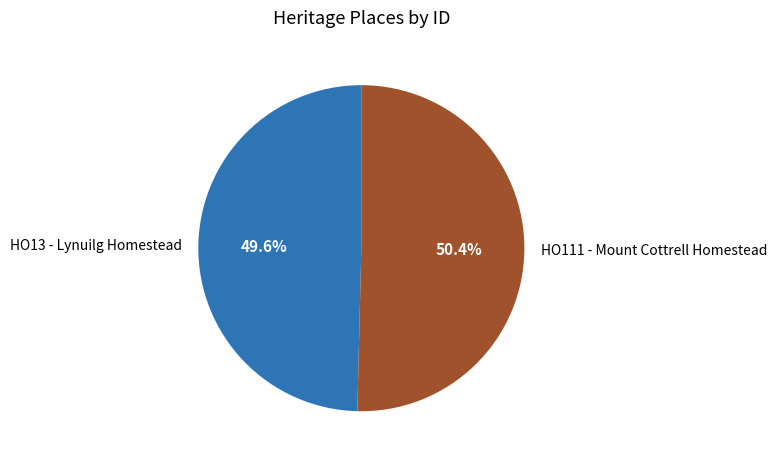

The HO13 - Lynuilg Homestead slice represents 40% of the pie. True or false?

False